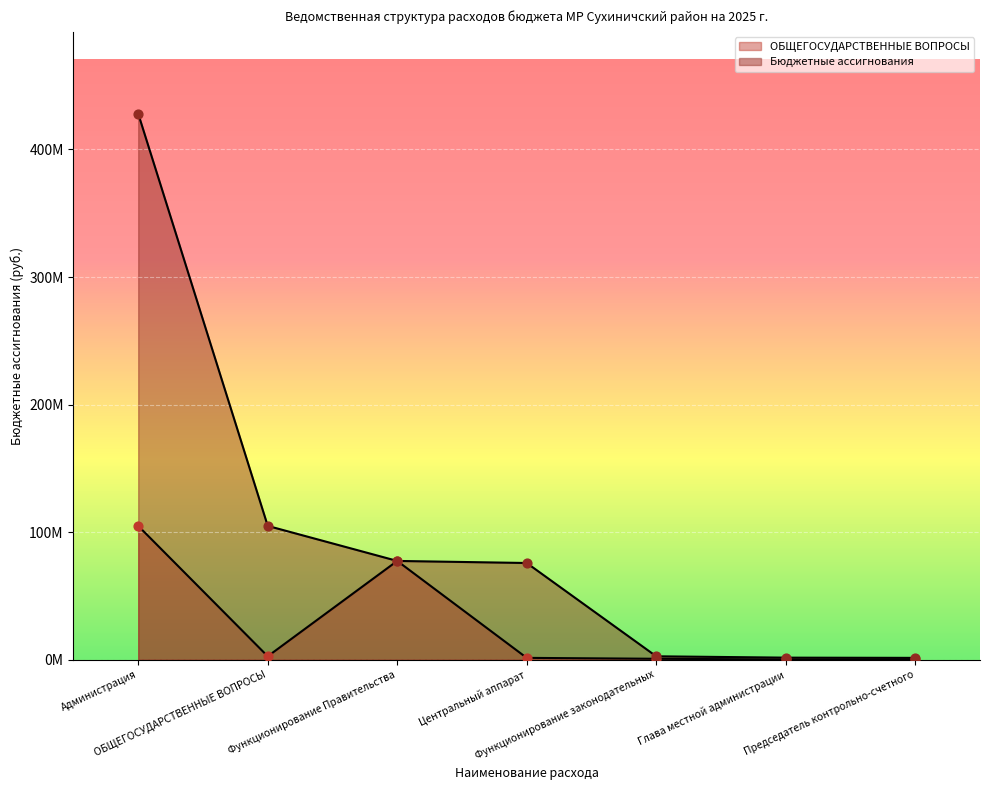

At how many categories does at least one series exceed 13187768?

4